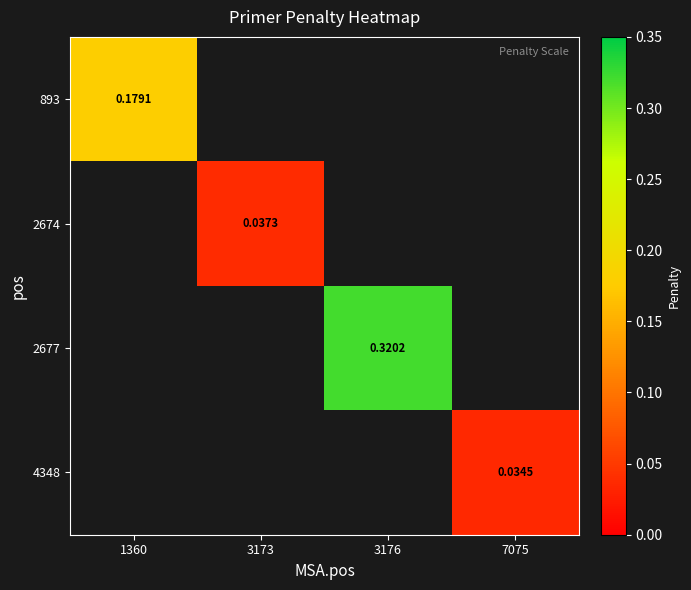

Rank the categories by 893 value from highest to lowest.

1360, 3173, 3176, 7075